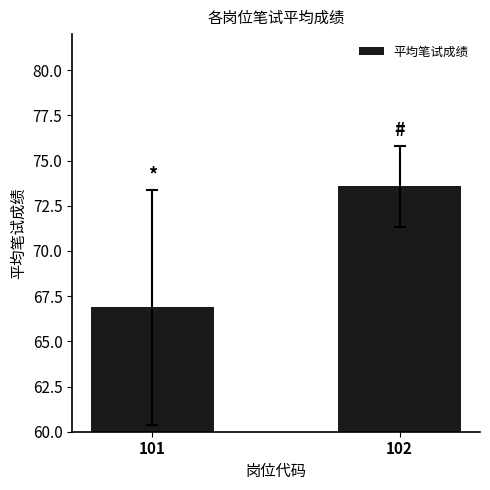

What is the sum of all values?

140.5